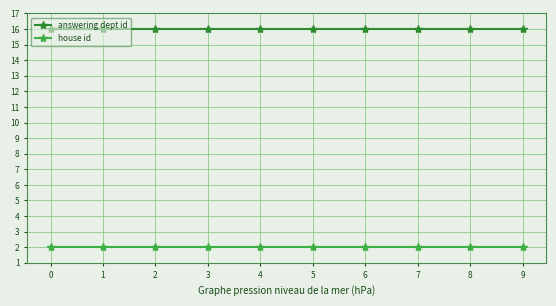

True or false: answering dept id and house id cross at least once.

False